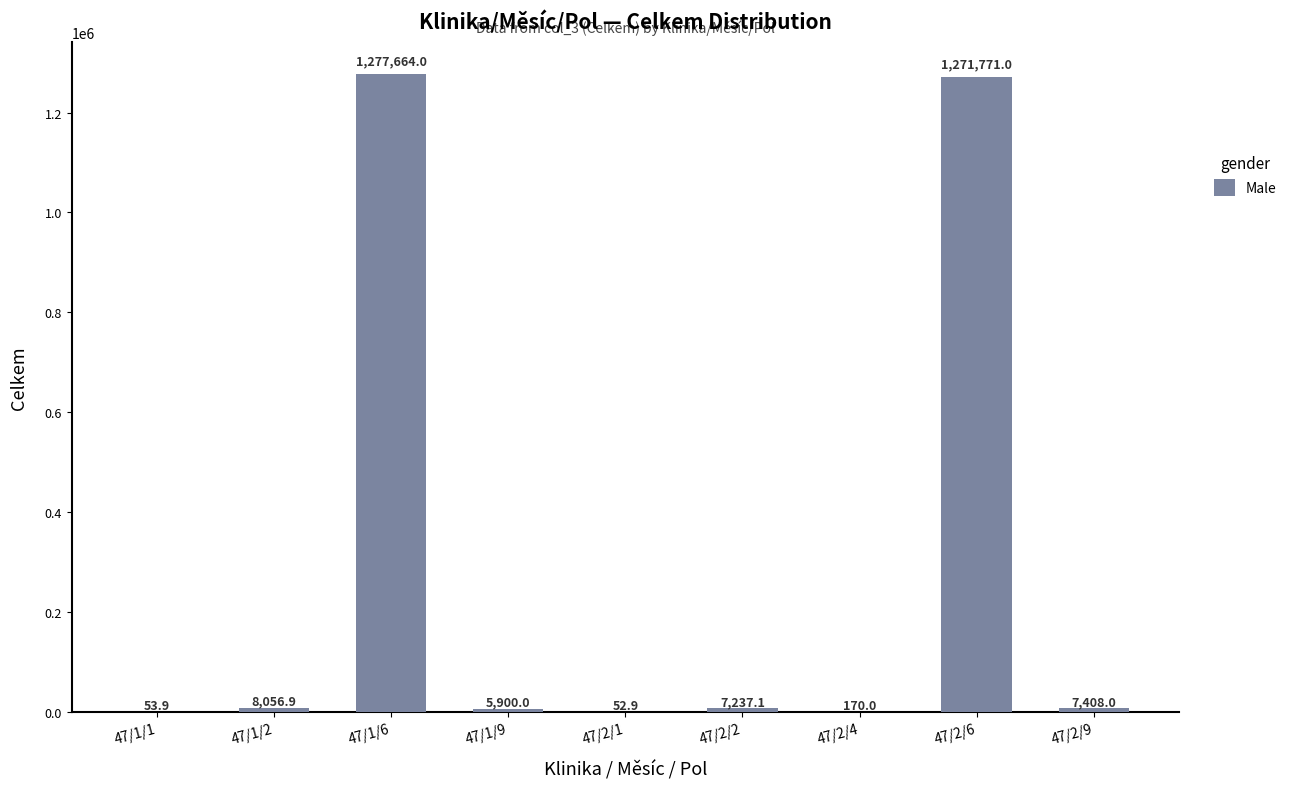

What is the ratio of the value at 47/1/9 to the value at 47/2/9?

0.8